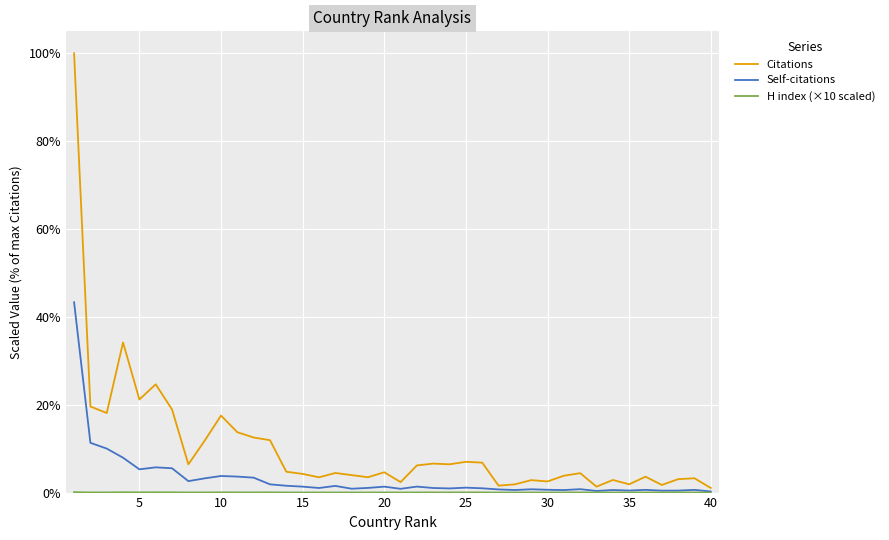

What is the greatest value displayed?

100.0